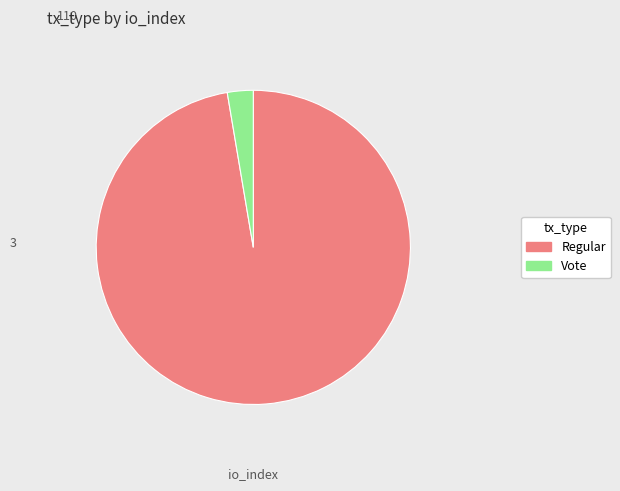

Do Regular and Vote together represent more than half of the pie?

Yes